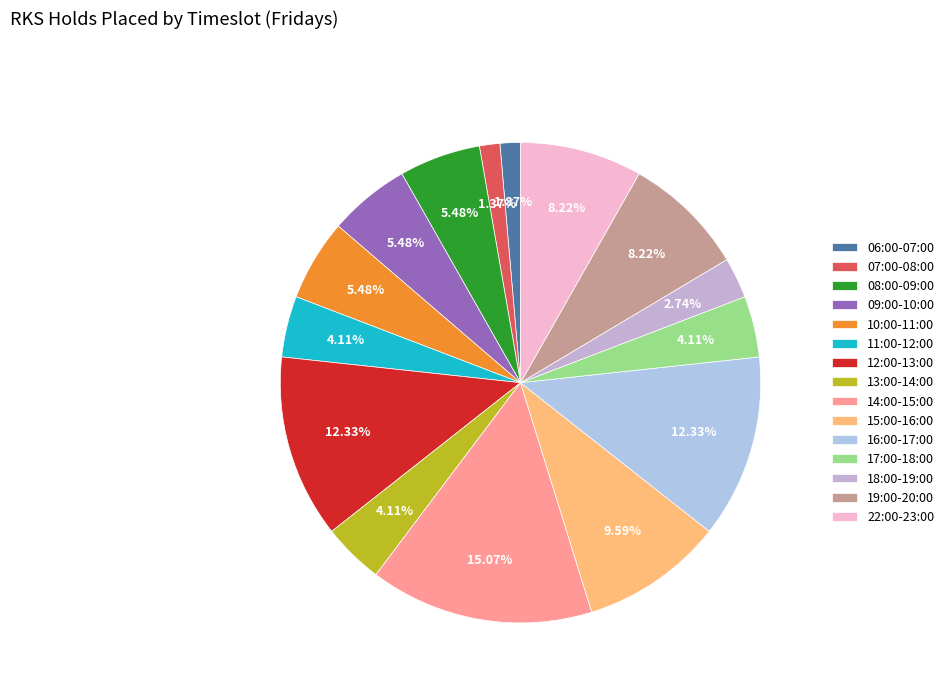

Is 13:00-14:00 the majority of the pie?

No